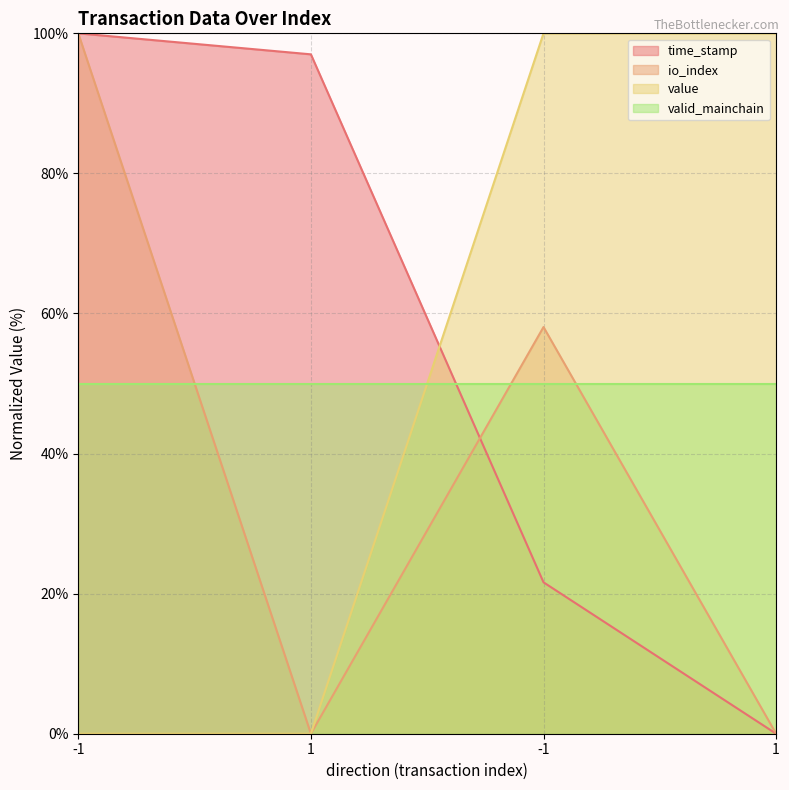

Does the chart display data point markers on the line(s)?

No